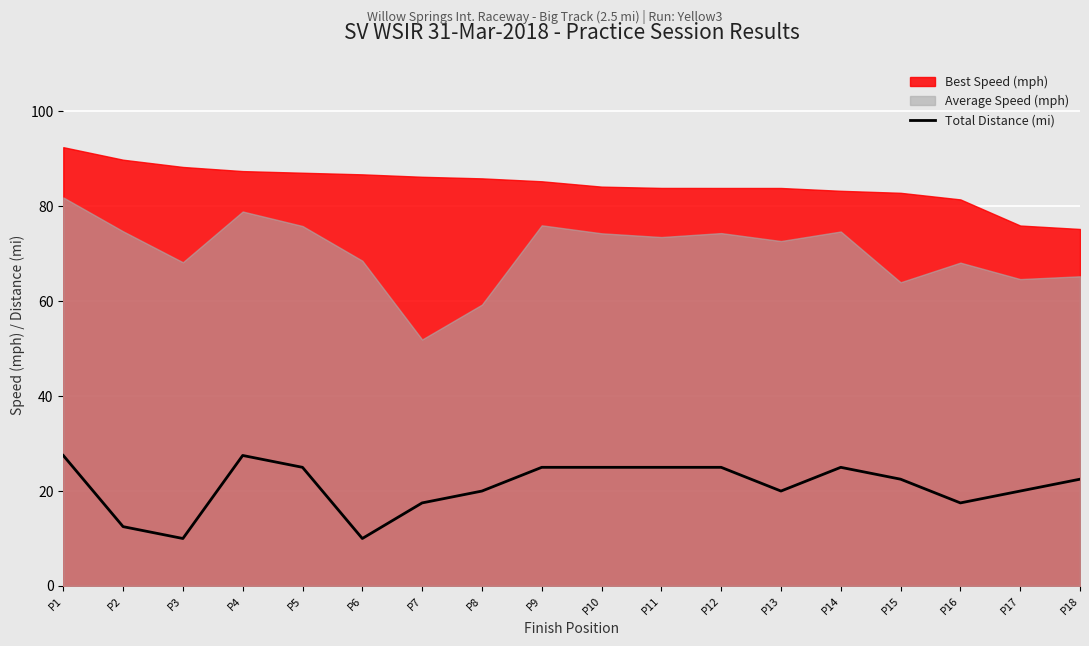

What is the highest value of the Total Distance (mi) series?

27.5